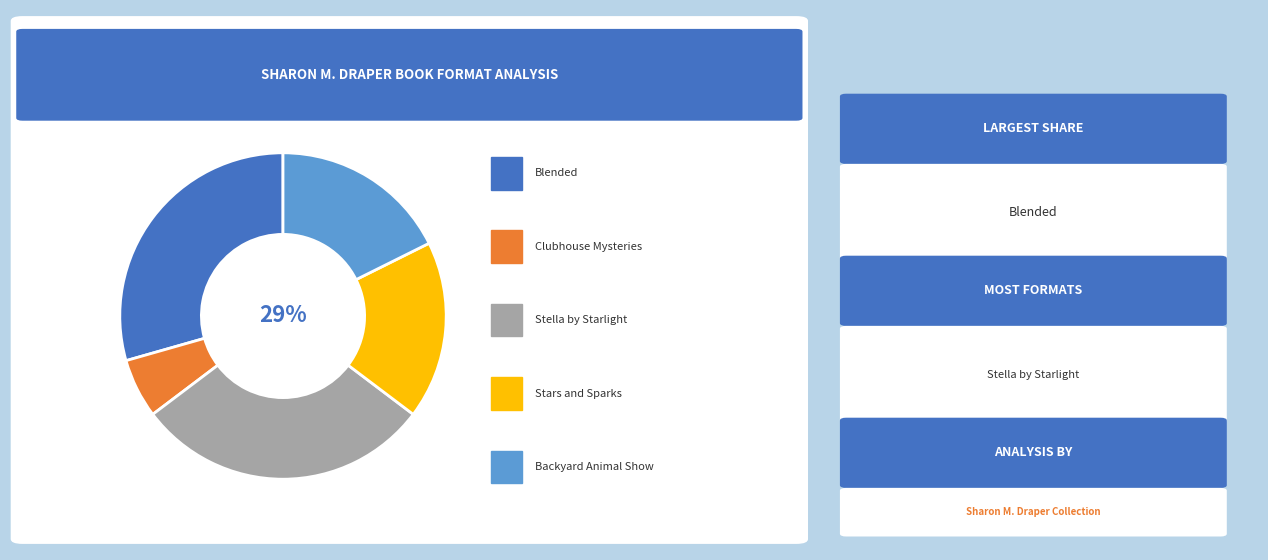

To the nearest percent, what portion does Stars and Sparks on Stage represent?

18%